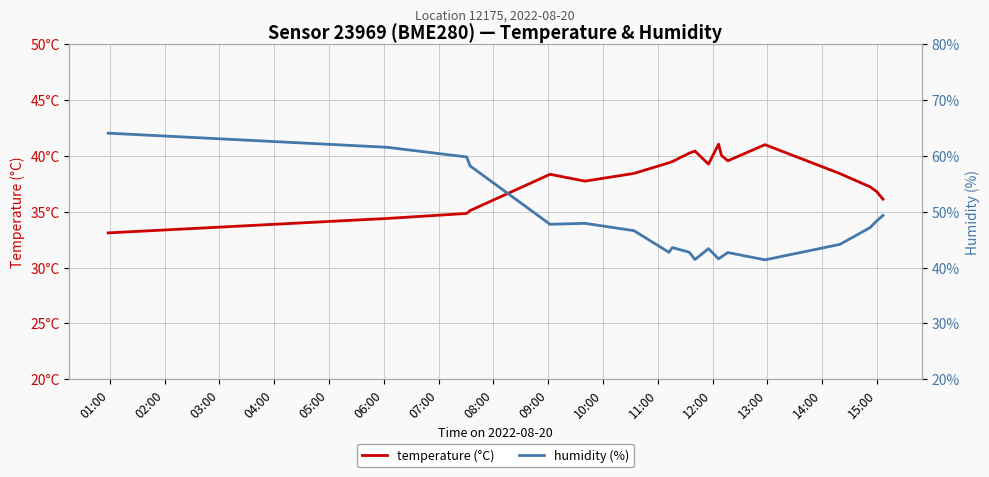

What is the value of the temperature point at the 3rd from the left?

34.8